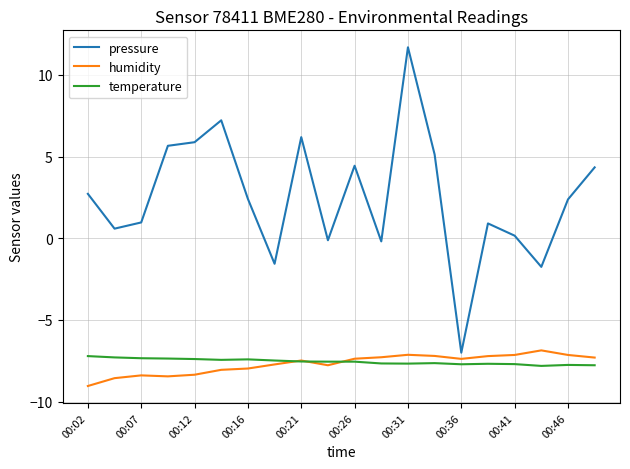

Which series has the largest total across all categories?

pressure